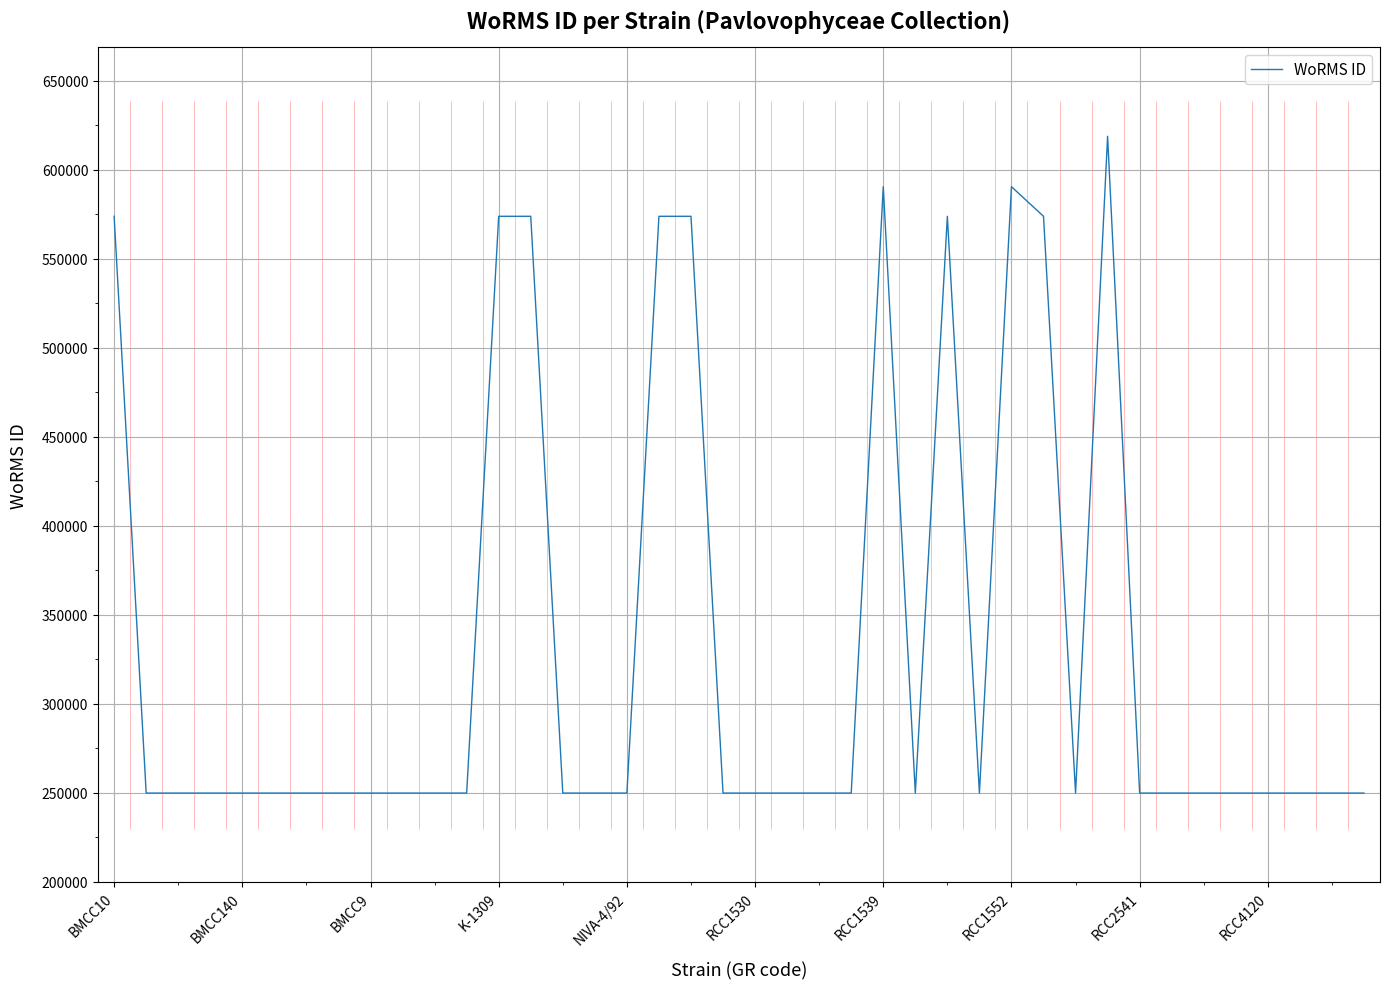

Rank the categories by value from highest to lowest.

31, 24, 28, BMCC10, 12, 13, 17, 18, 26, 29, BMCC140, BMCC9, K-1309, NIVA-4/92, RCC1530, RCC1539, RCC1552, RCC2541, RCC4120, 10, 11, 14, 15, 16, 19, 20, 21, 22, 23, 25, 27, 30, 32, 33, 34, 35, 36, 37, 38, 39